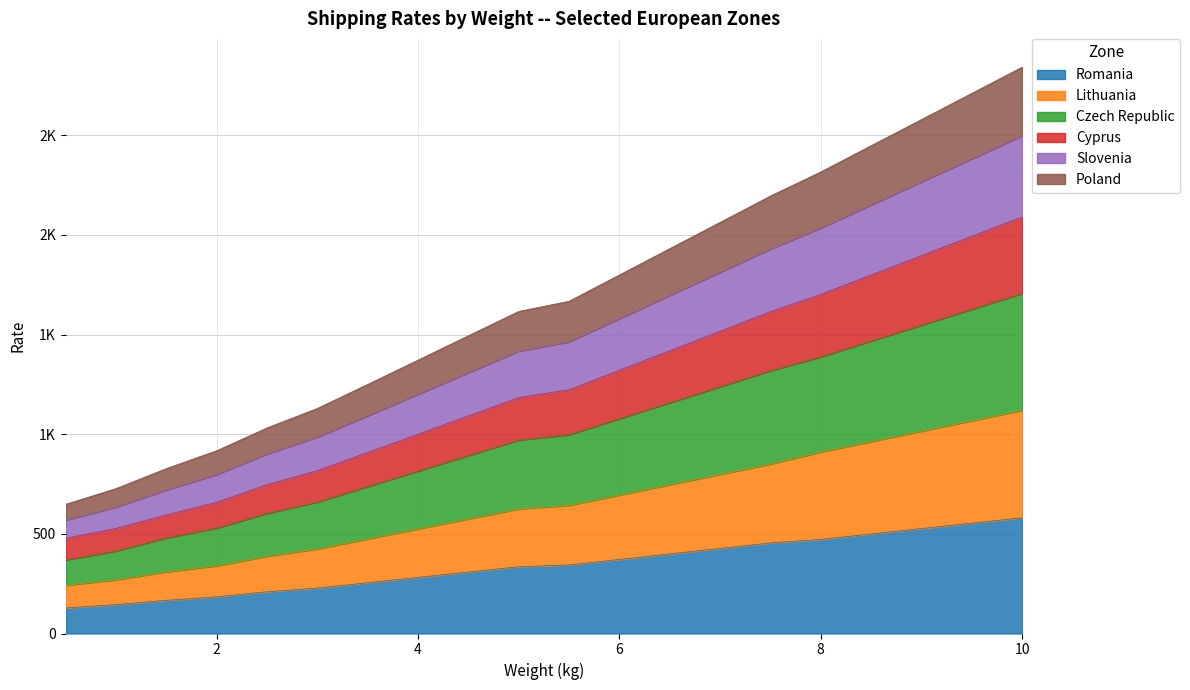

Count the number of data series in this chart.

6